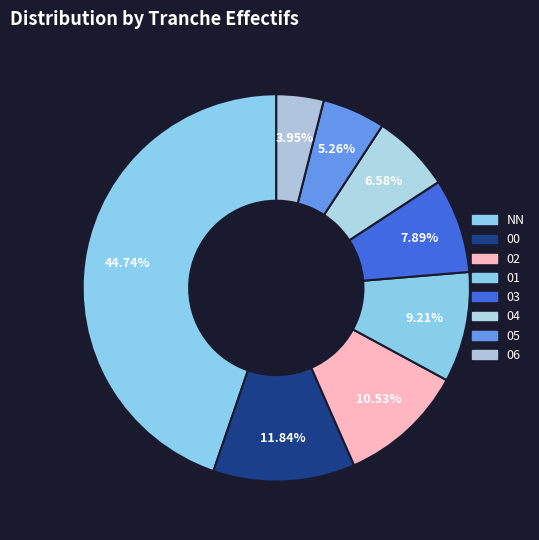

Which slice is the largest?

NN